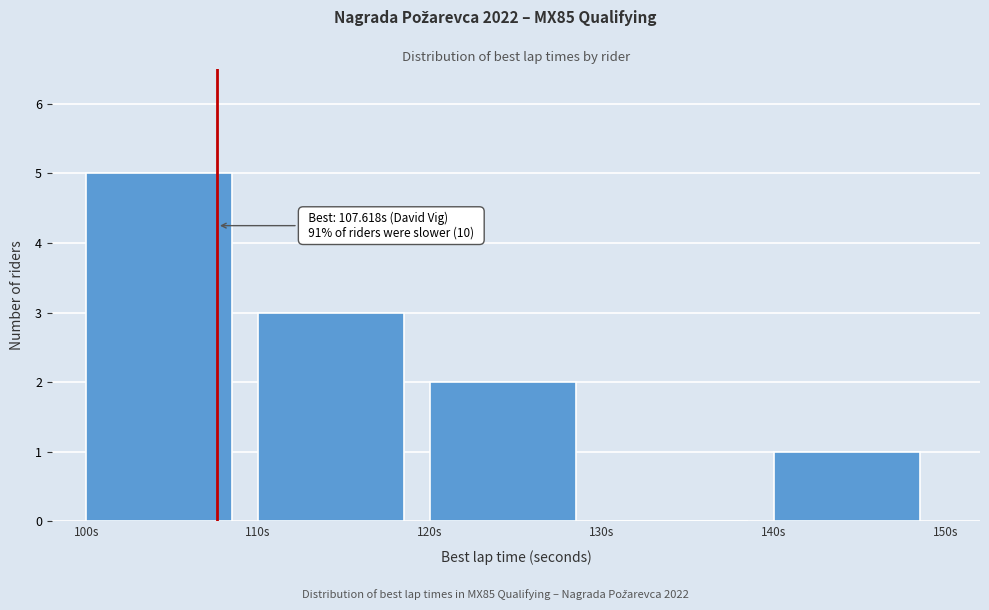

Over which range of the x-axis is the bar tallest?

100 to 110